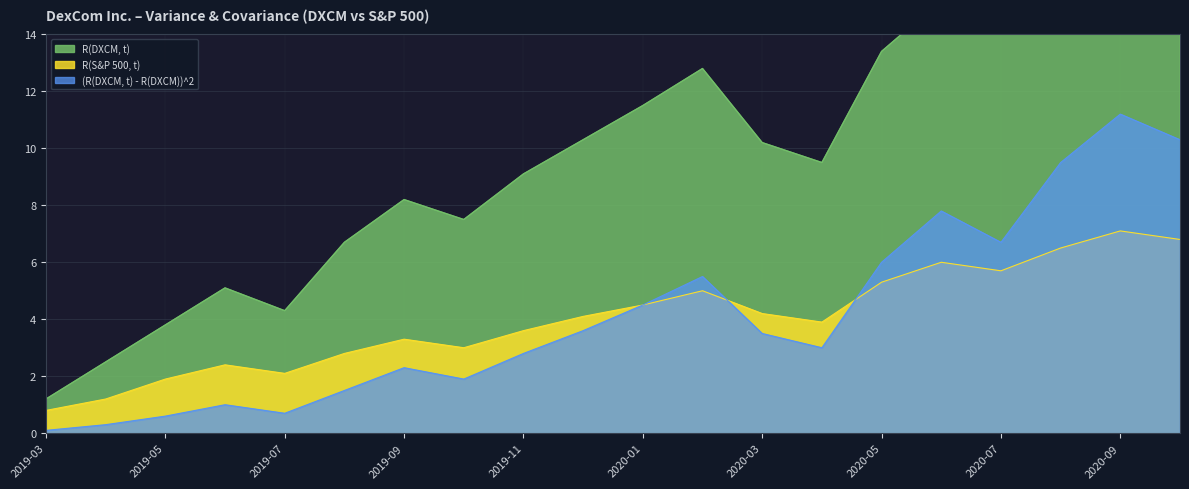

True or false: R(DXCM, t) and (R(DXCM, t) - R(DXCM))^2 intersect in this chart.

False